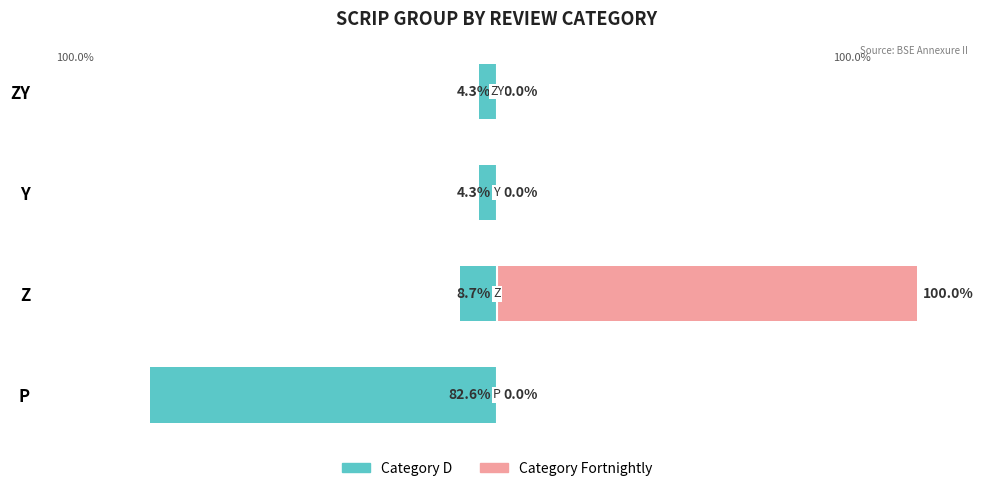

What is the sum of the Category D values at Y and P?

-87.0